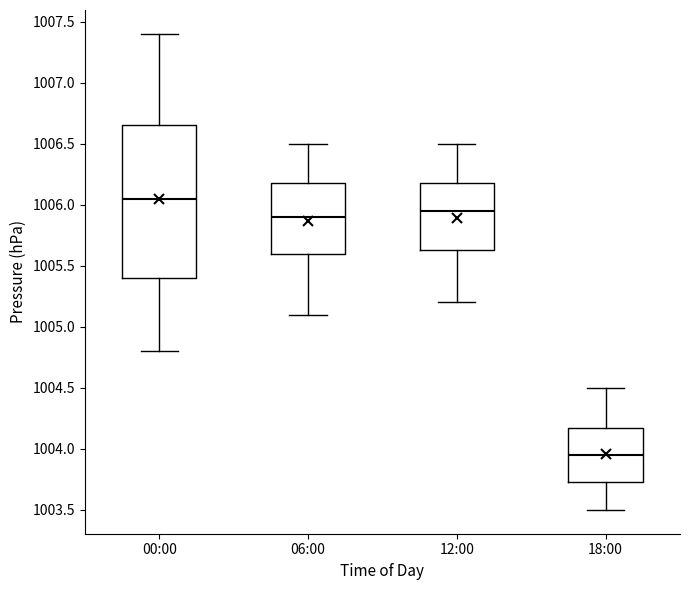

Which box's median line is the lowest?

18:00